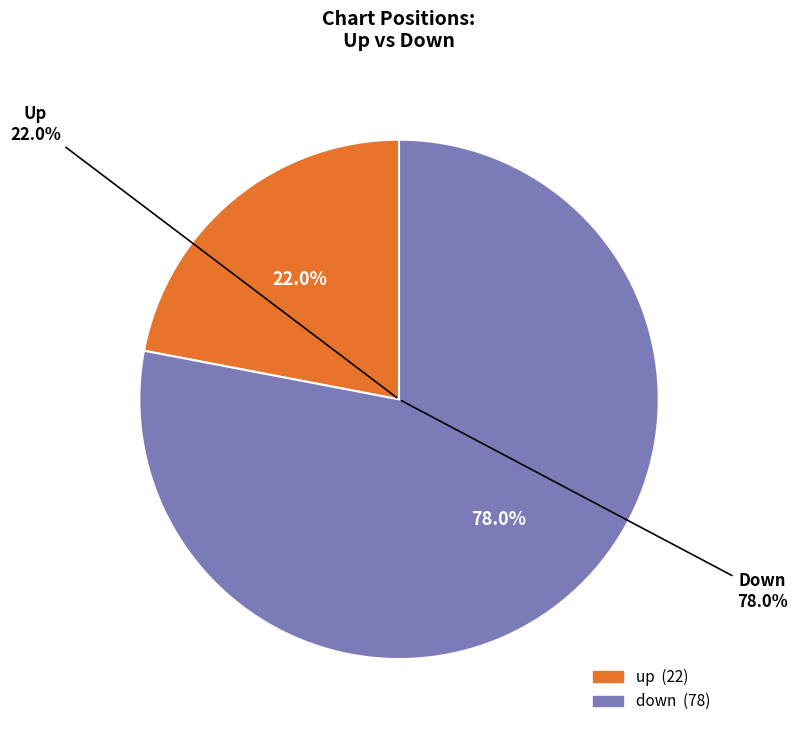

Approximately how many times larger is the value at up compared to down?

0.3